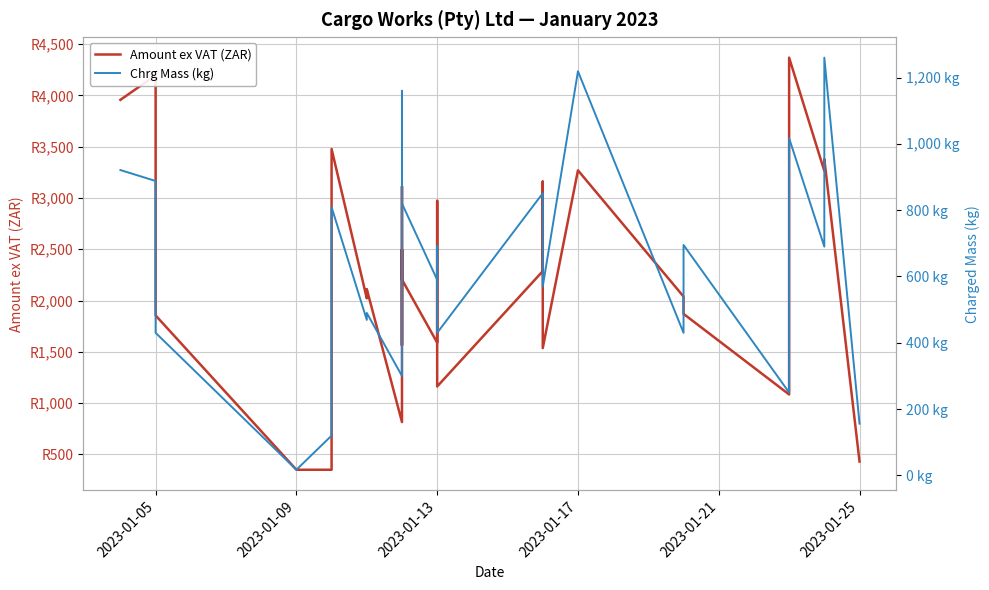

What is the maximum value shown in the chart?

4367.4